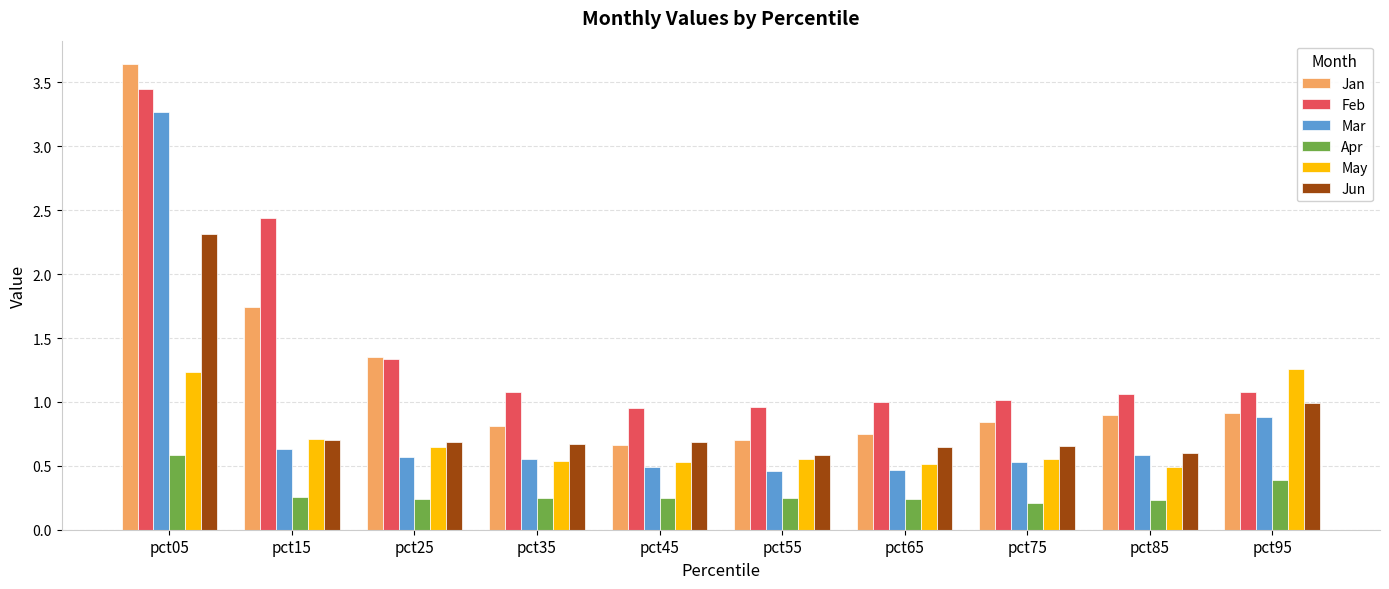

How many groups of bars are there?

10